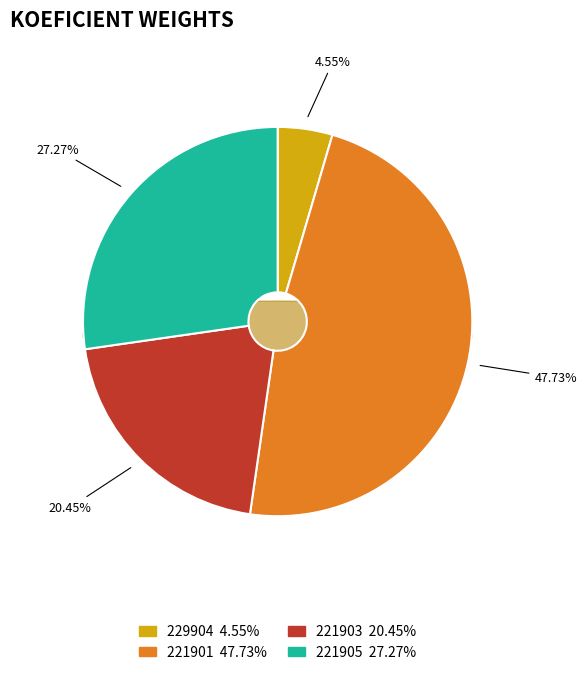

Which category has the biggest portion of the pie?

221901